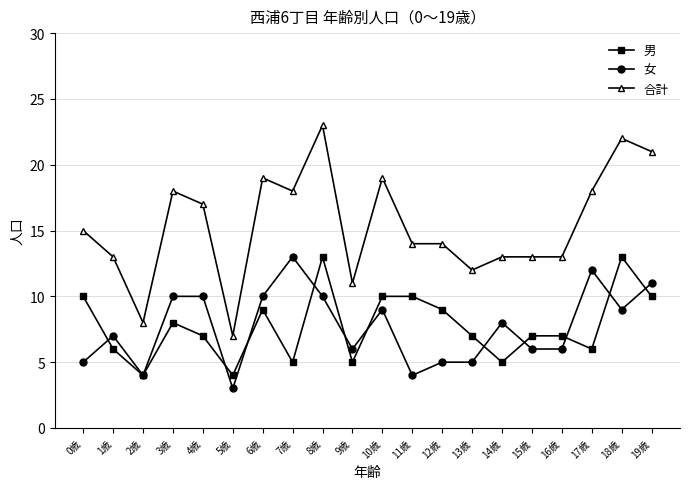

Is the value of 女 at 2歳 greater than the value of 男 at 4歳?

No